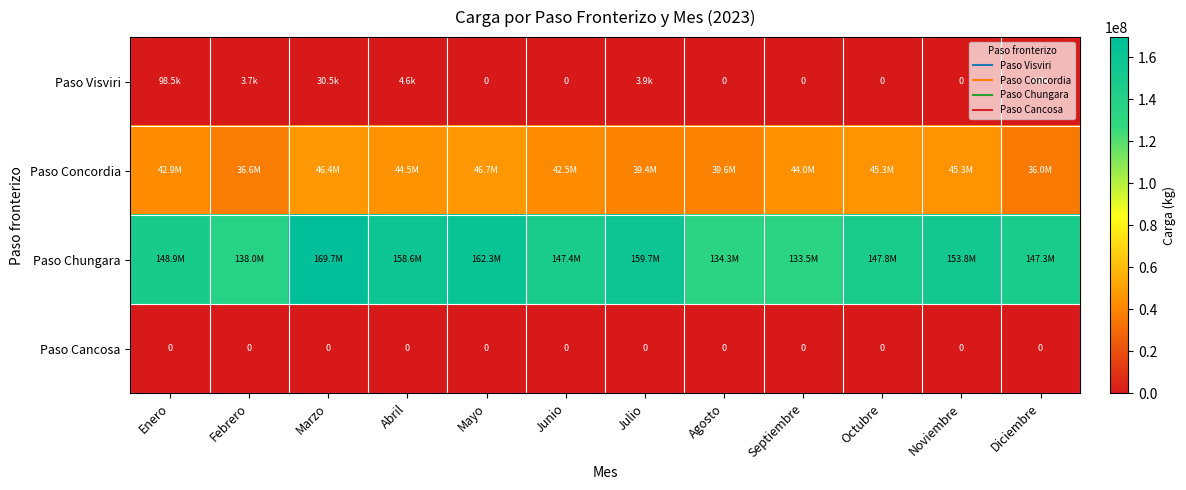

The value of Paso Cancosa at Julio is 0.0. True or false?

True